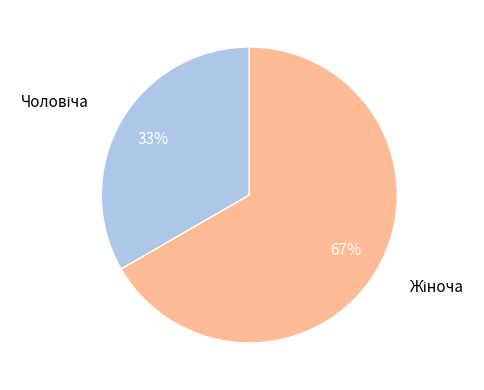

To the nearest percent, what is the average slice percentage?

50%